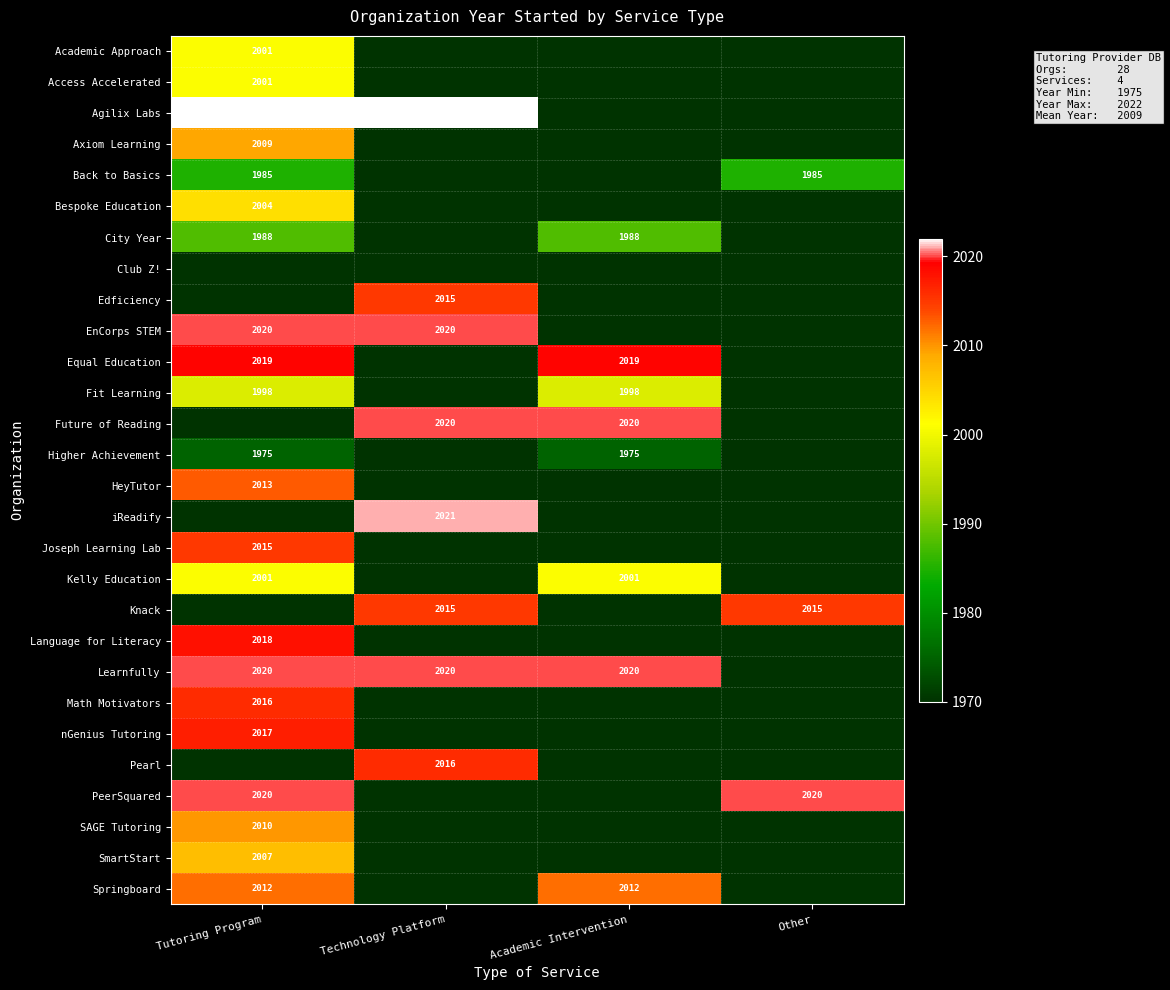

The Equal Education series shows 2019 at Tutoring Program. True or false?

True